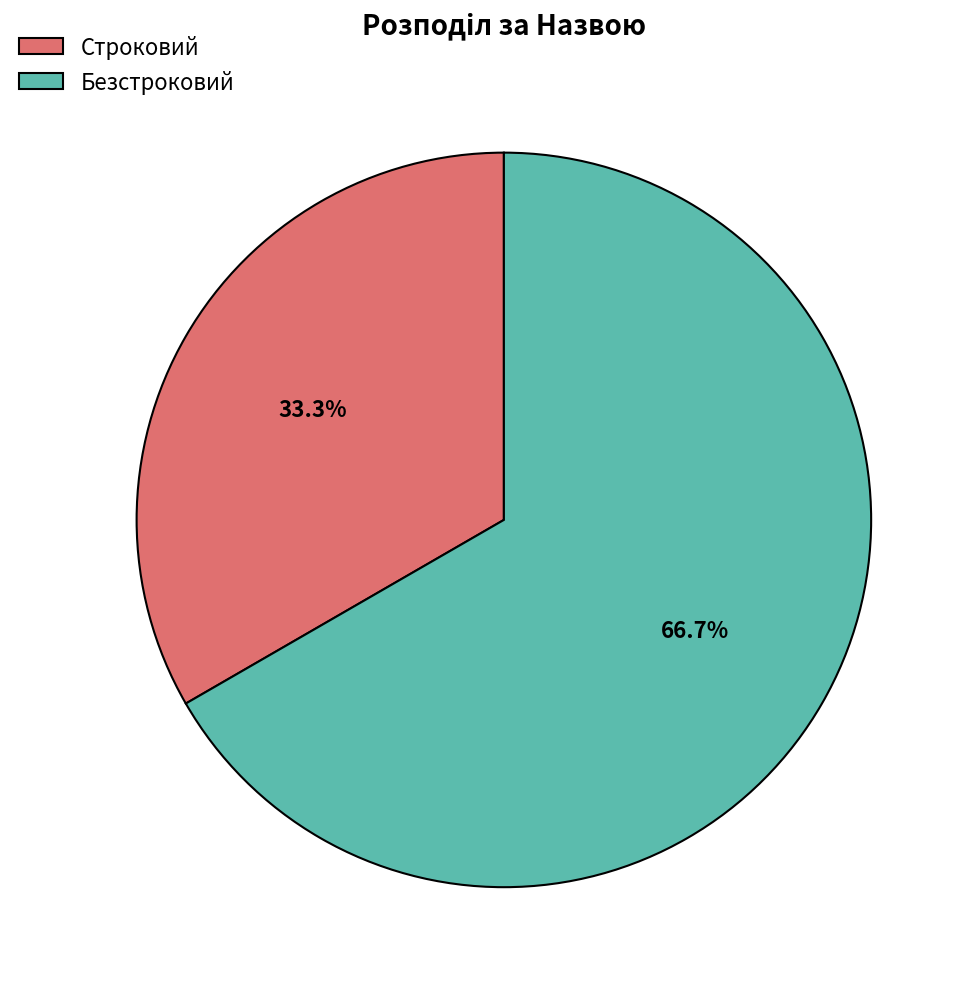

The Строковий slice represents 24% of the pie. True or false?

False